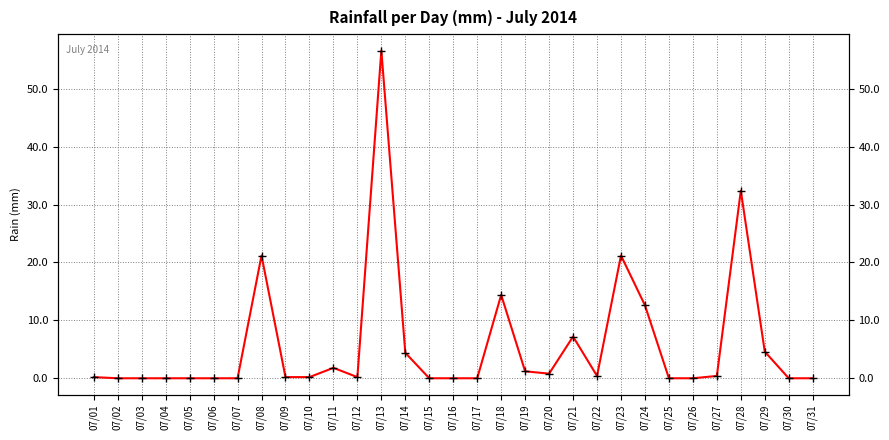

Which has a higher value, 07/02 or 07/23?

07/23